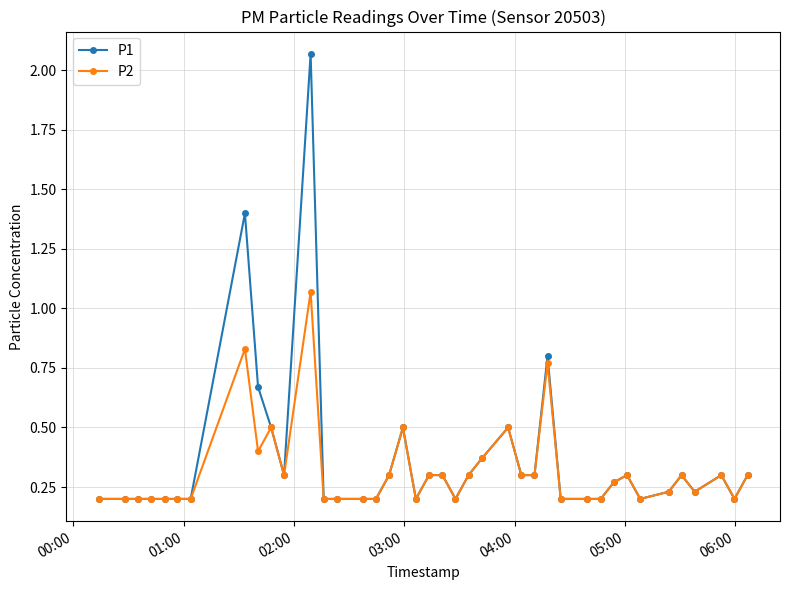

Rank the series by their maximum value, from highest to lowest.

P1, P2